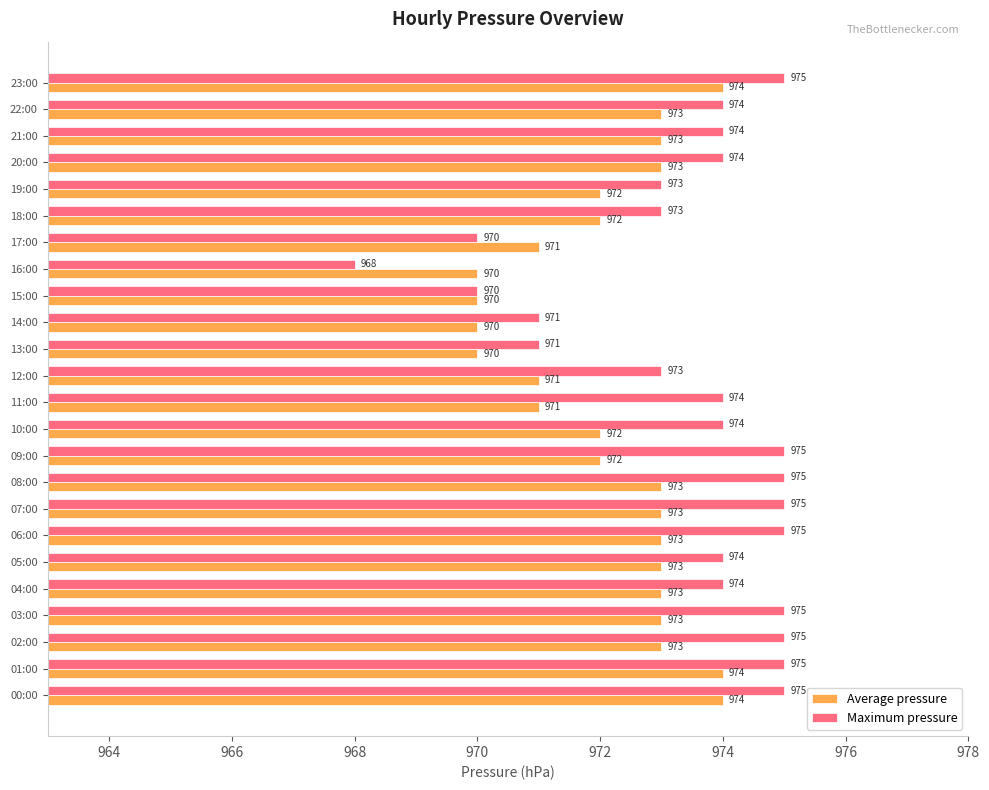

What is the minimum value for Maximum pressure?

968